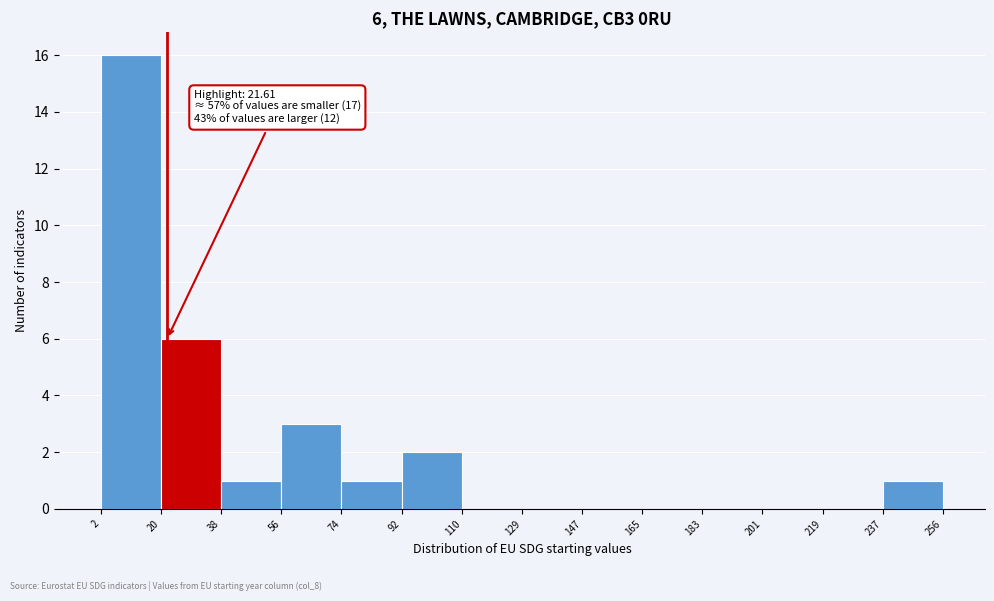

Which range on the x-axis has the tallest bar?

2 to 20